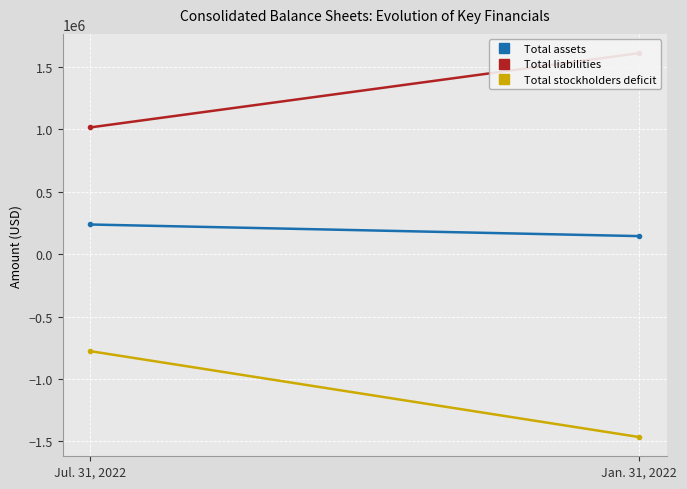

Rank the categories by Total stockholders deficit value from highest to lowest.

Jul. 31, 2022, Jan. 31, 2022